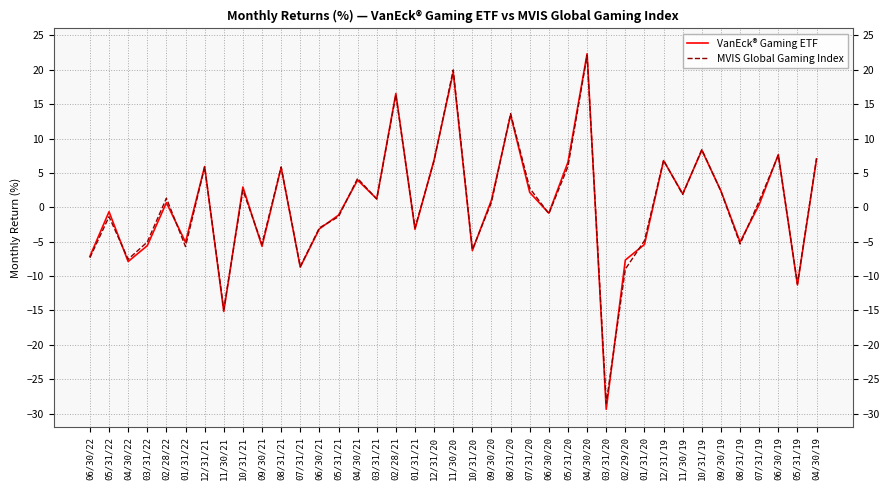

Which category has the lowest value across all series?

03/31/20